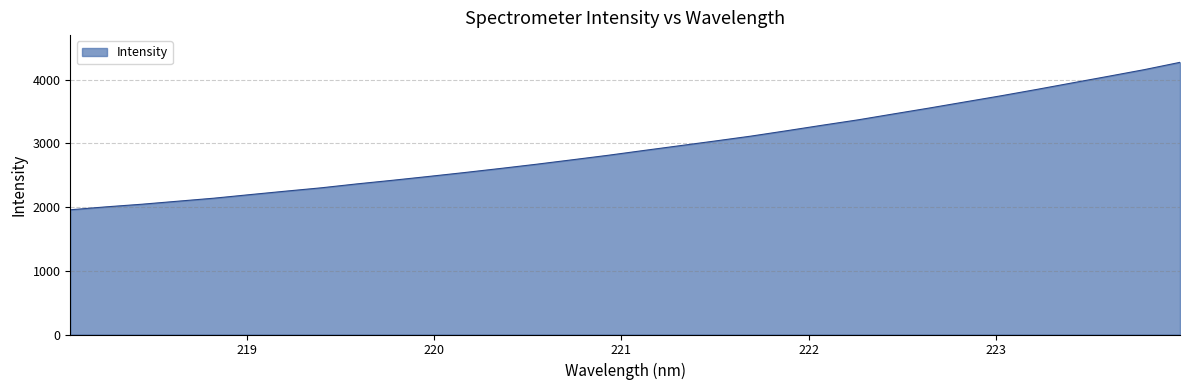

What is the sum of all values?

94215.3